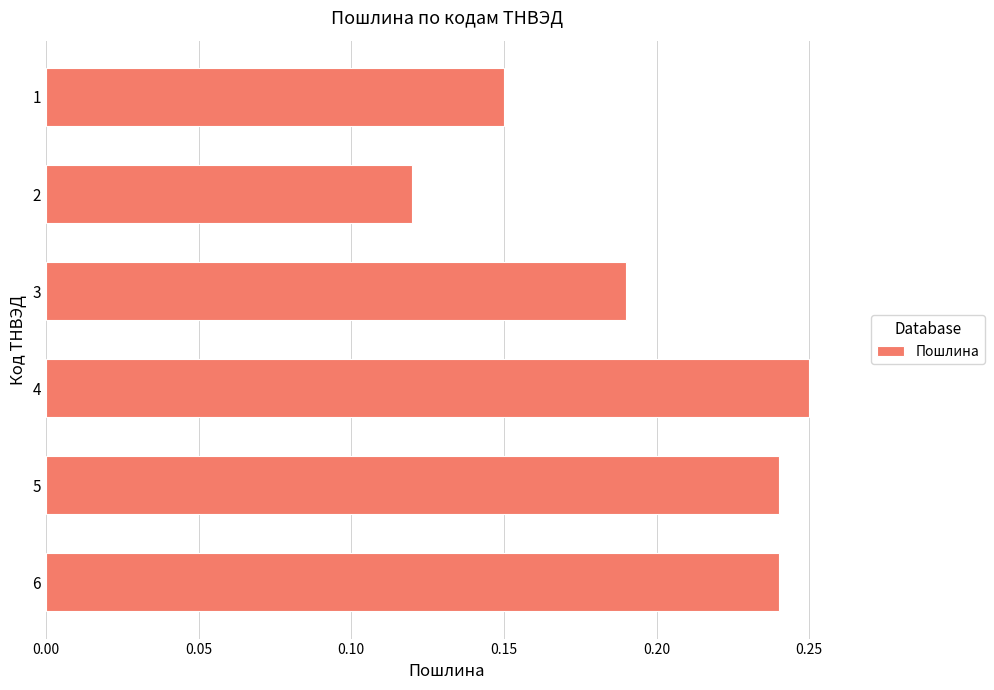

How many values are between 0 and 1?

6